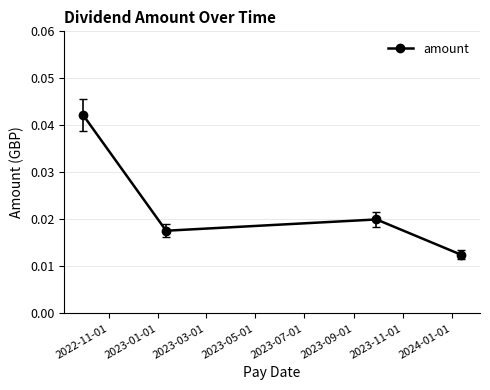

How many values are between 0 and 1?

4